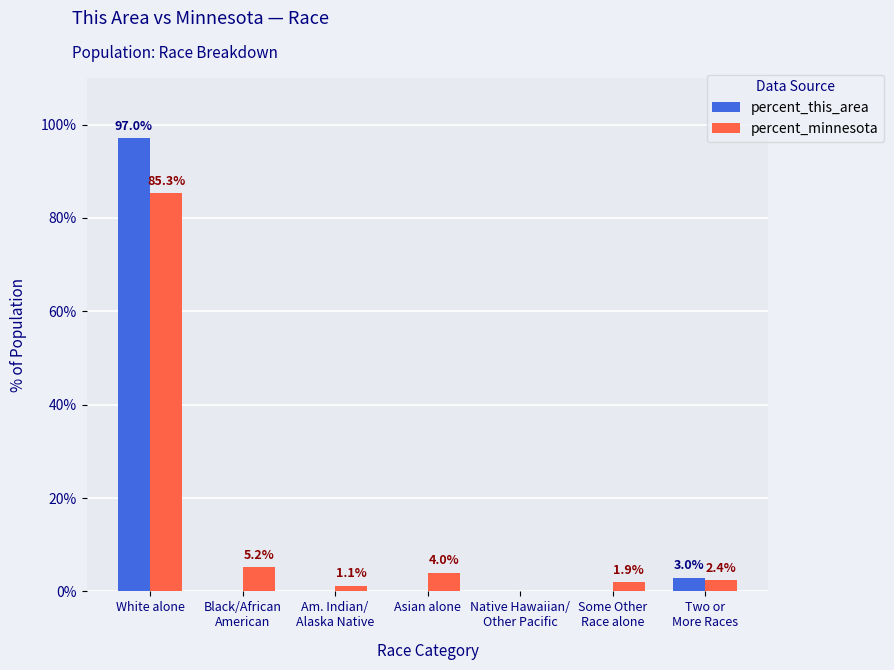

What is the sum of the percent_this_area values at White alone and Am. Indian/
Alaska Native?

97.0